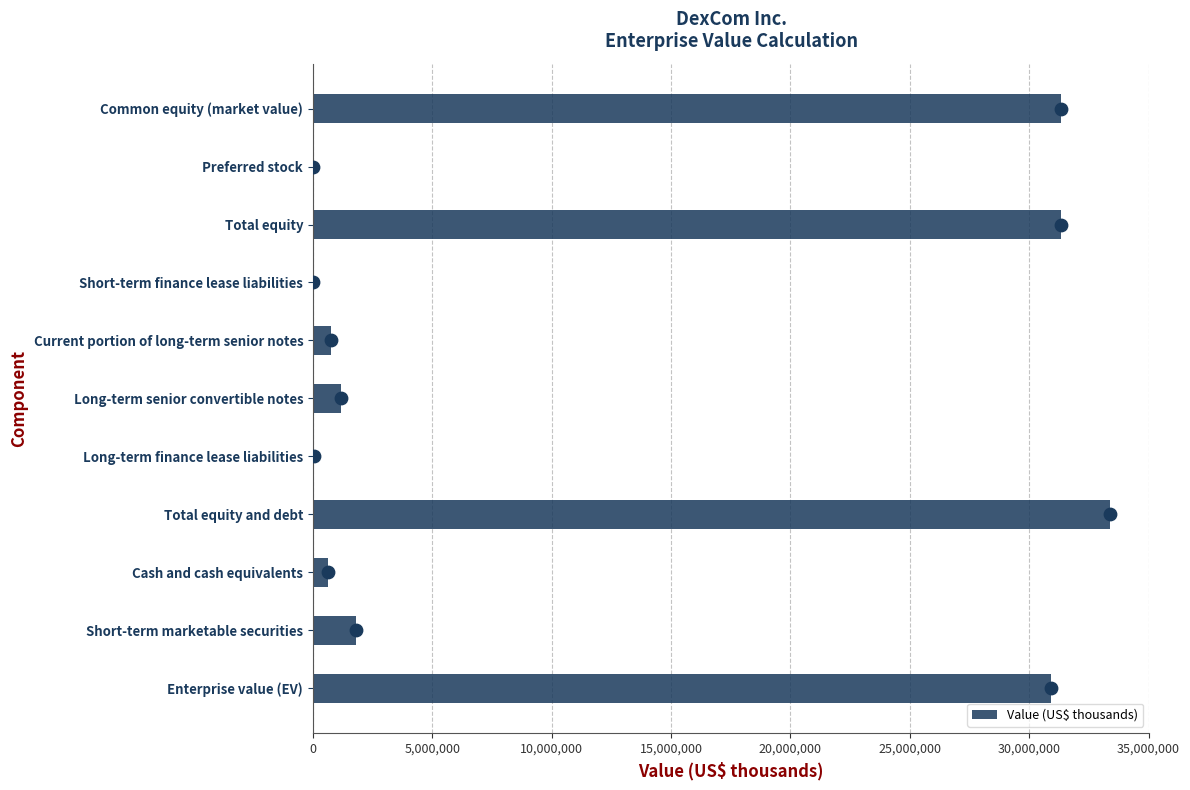

Where is Value (US$ thousands) nearest to the value 16682581?

Enterprise value (EV)